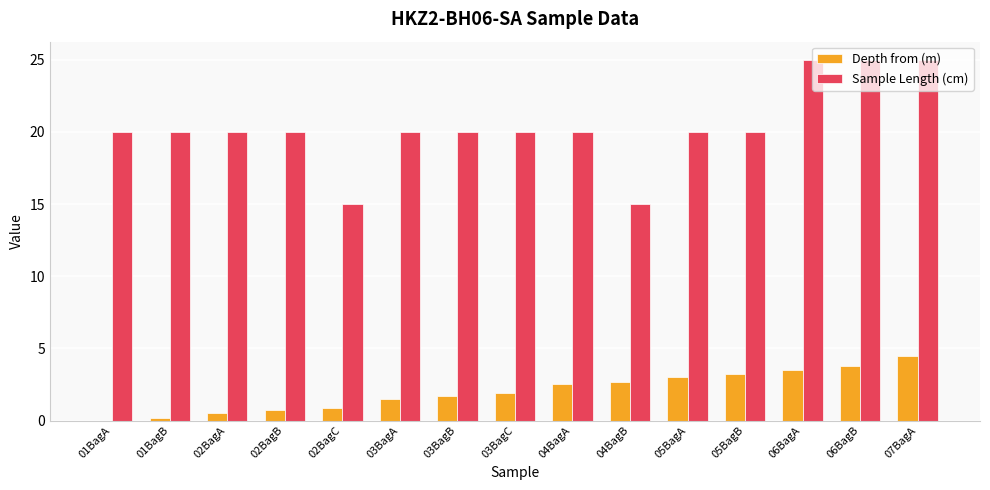

What is the approximate value of Depth from (m) at 06BagA?

3.5